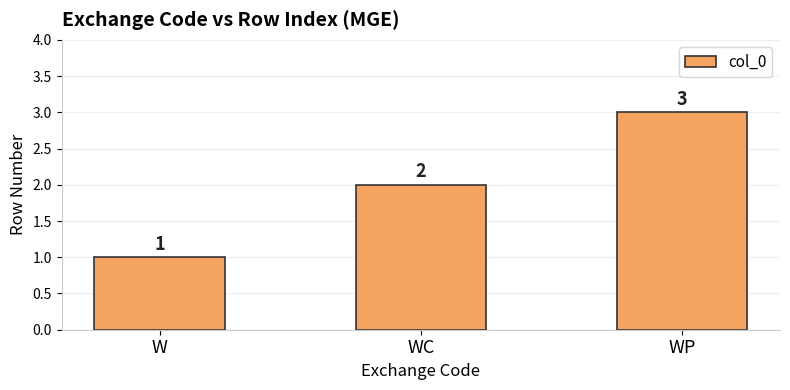

Is it true that the value at WP is 3?

True